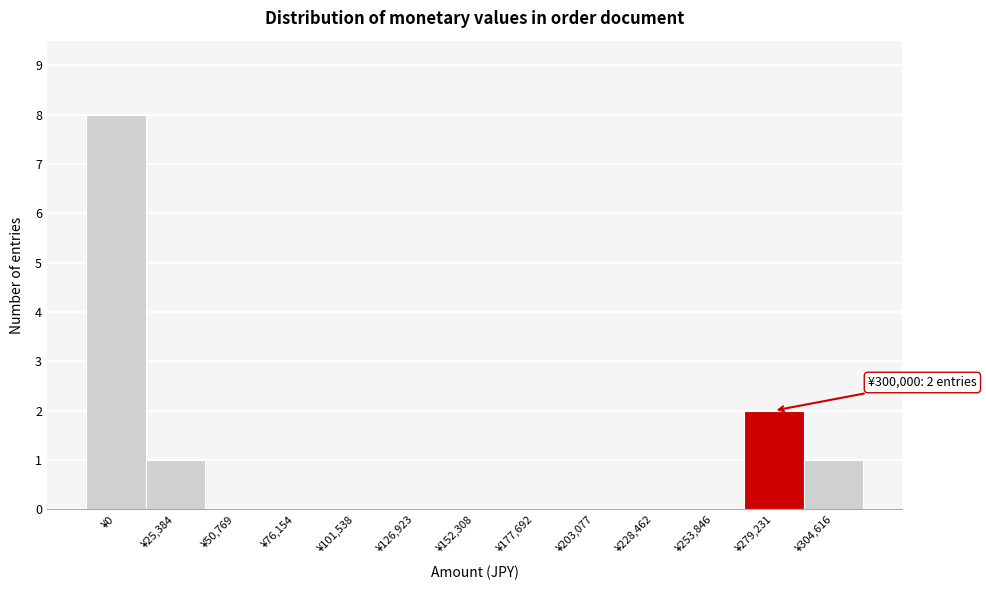

Reading right to left, transcribe all the data shown in this chart.

¥304,616=1	¥279,231=2	¥253,846=0	¥228,462=0	¥203,077=0	¥177,692=0	¥152,308=0	¥126,923=0	¥101,538=0	¥76,154=0	¥50,769=0	¥25,384=1	¥0=8